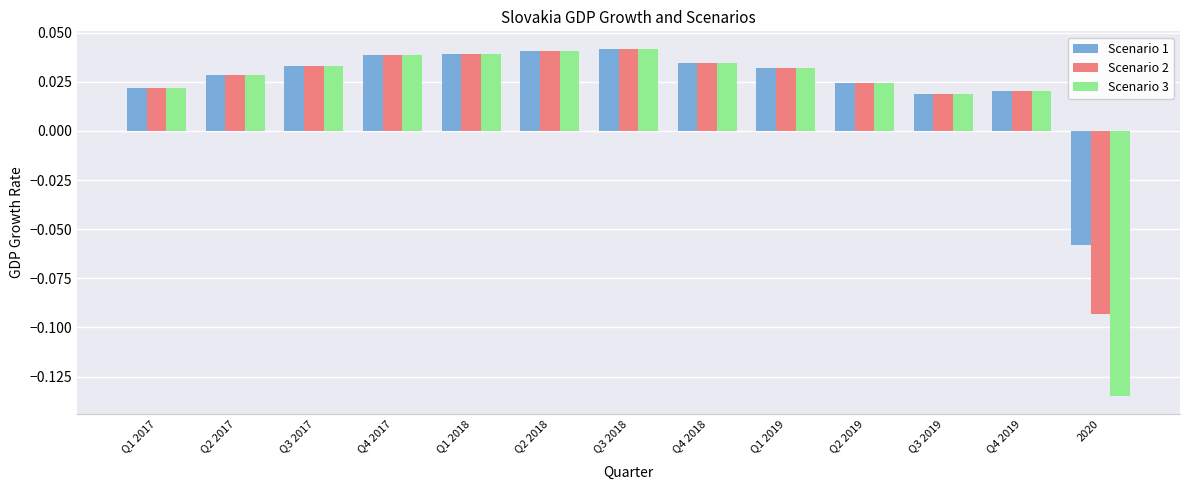

Which series has the largest total across all categories?

Scenario 1